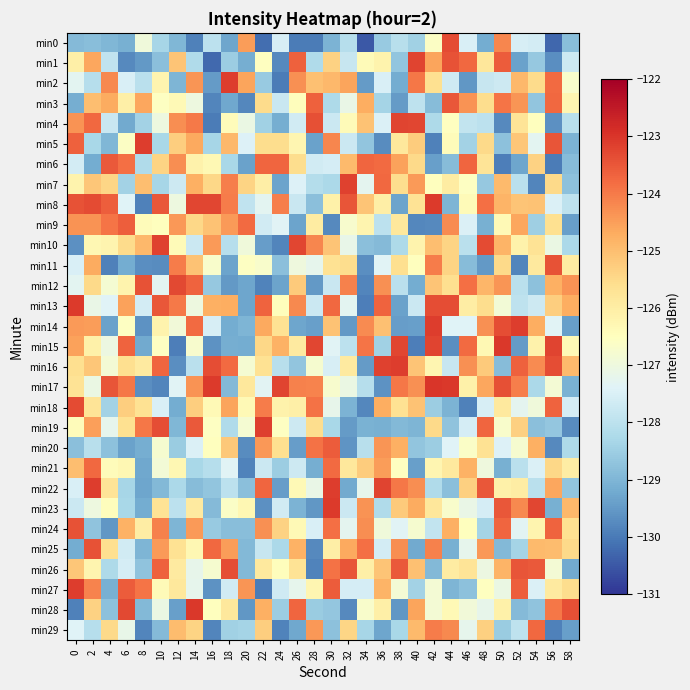

List the series in order of their peak value, lowest first.

min21, min29, min9, min20, min6, min3, min24, min25, min11, min26, min18, min0, min12, min1, min4, min7, min10, min19, min27, min5, min16, min22, min14, min2, min23, min8, min13, min15, min28, min17